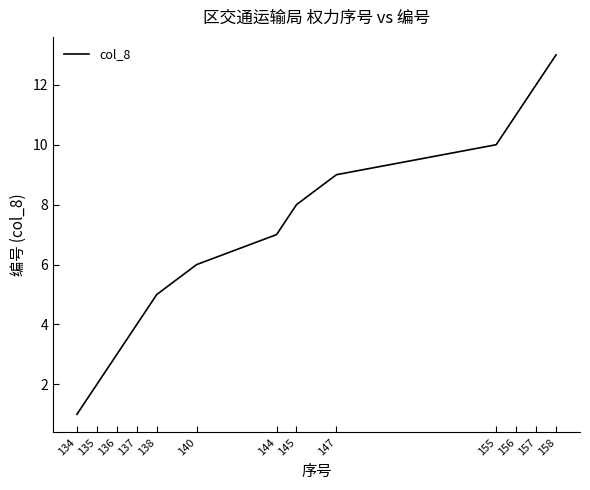

What is the sum of all values?

91